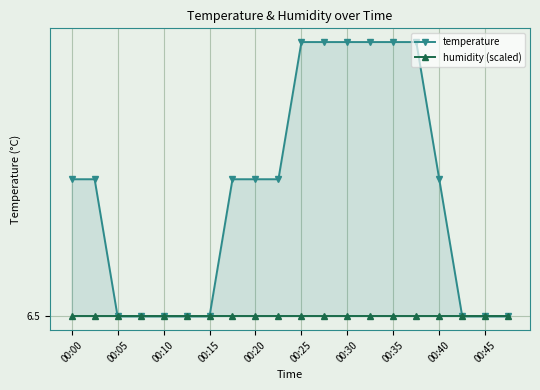

Between 00:10 and 00:35, which series saw the biggest shift?

temperature